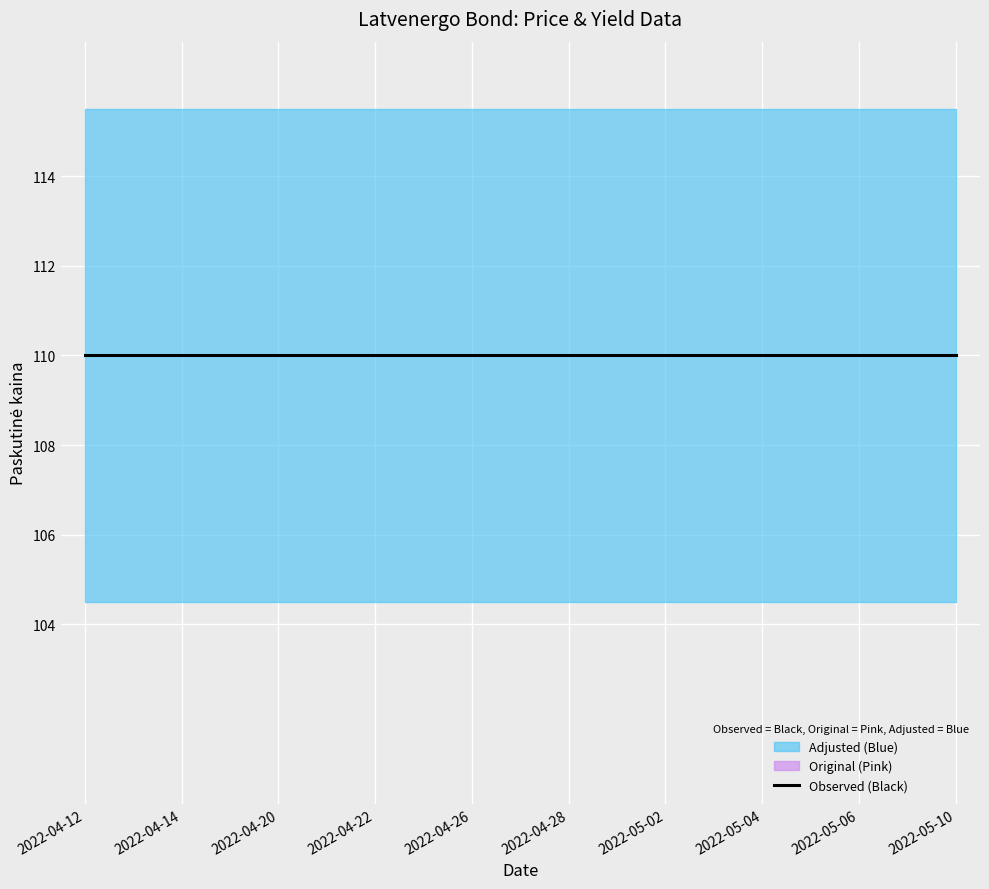

Which has a higher value, 2022-05-09 or 2022-04-12?

2022-05-09